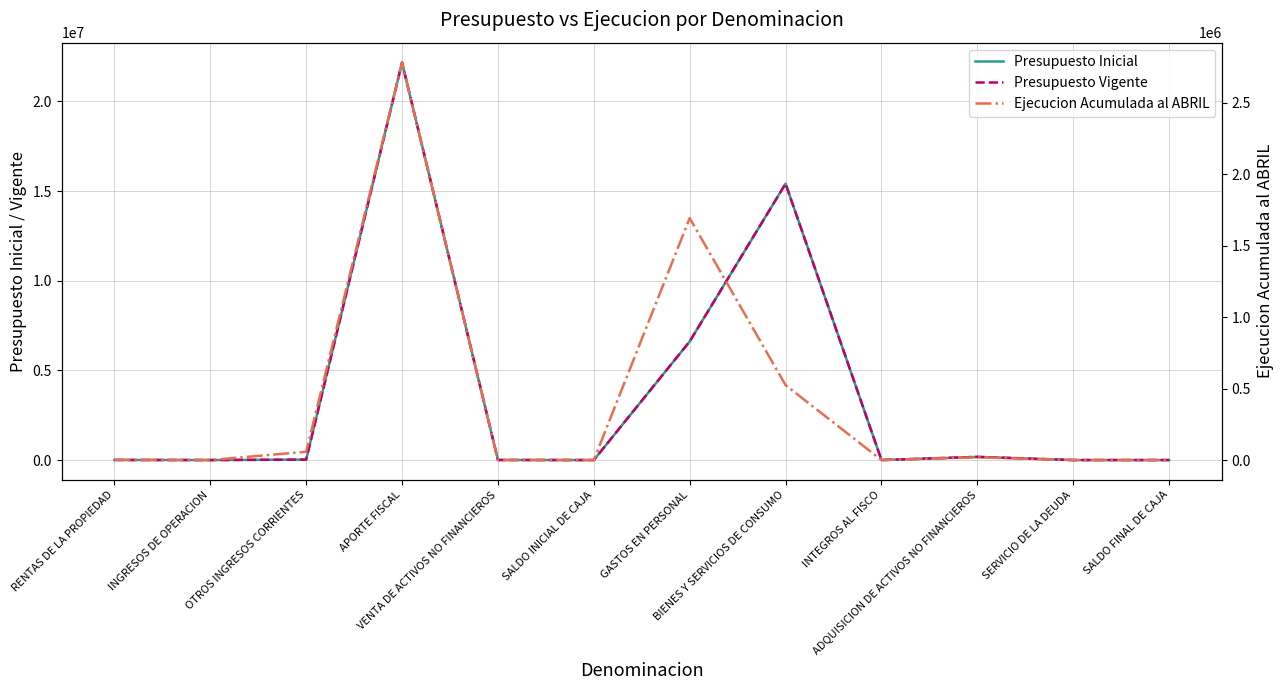

At which label is Presupuesto Inicial closest to 11084284?

BIENES Y SERVICIOS DE CONSUMO